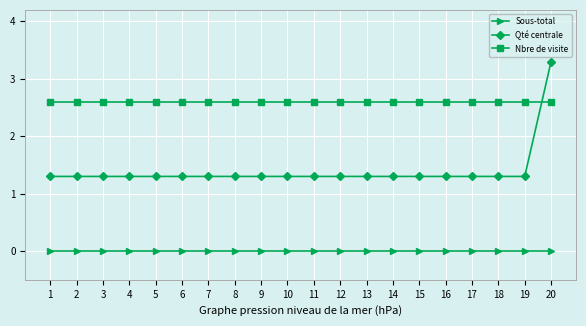

What is the maximum value for Qté centrale?

3.3